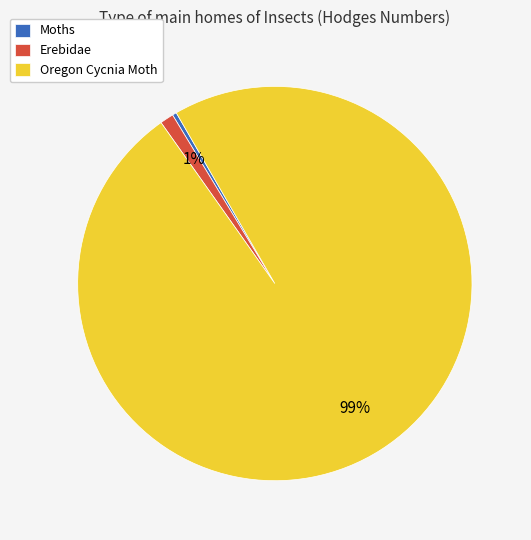

Is it true that Moths is 0% of the pie?

True